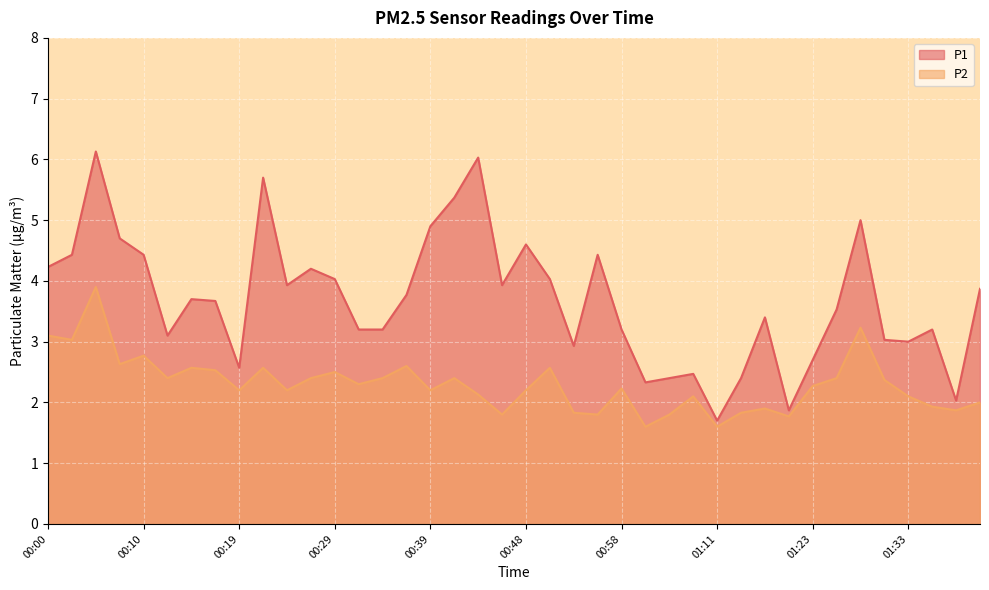

Which has a higher value, 00:00 or 01:13?

00:00